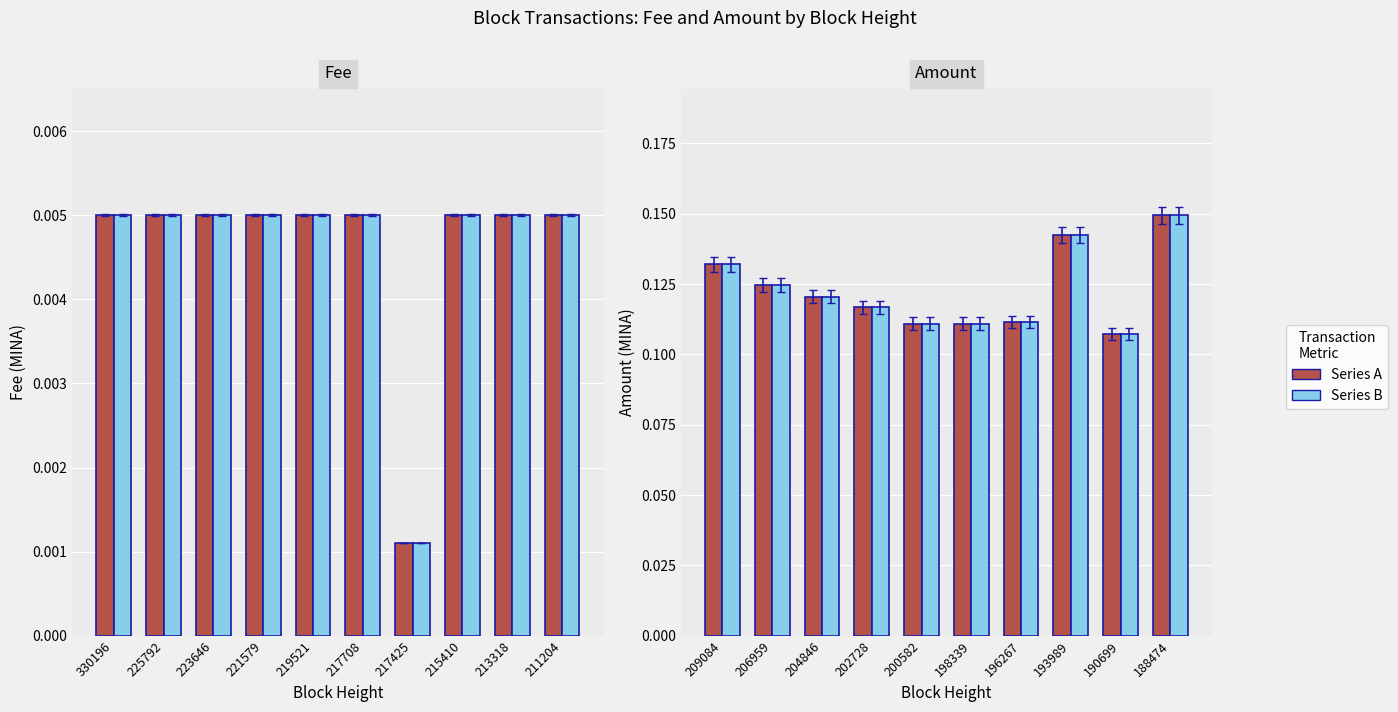

How many bars are there in total?

40